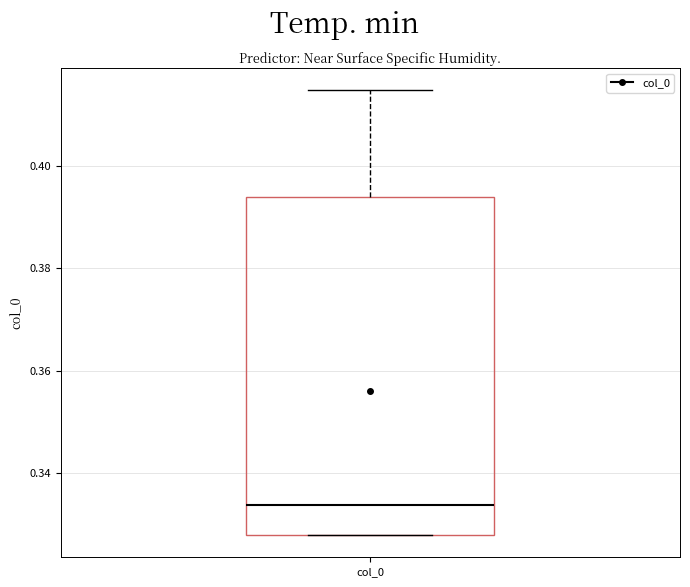

Transcribe this box plot: give where the median line is, the range the box spans, and where the two whiskers end, as read against the y-axis. The values are not printed on the chart, so give them approximately, as read against the axis.

median 0.334, box 0.328 to 0.394, whiskers 0.328 to 0.414